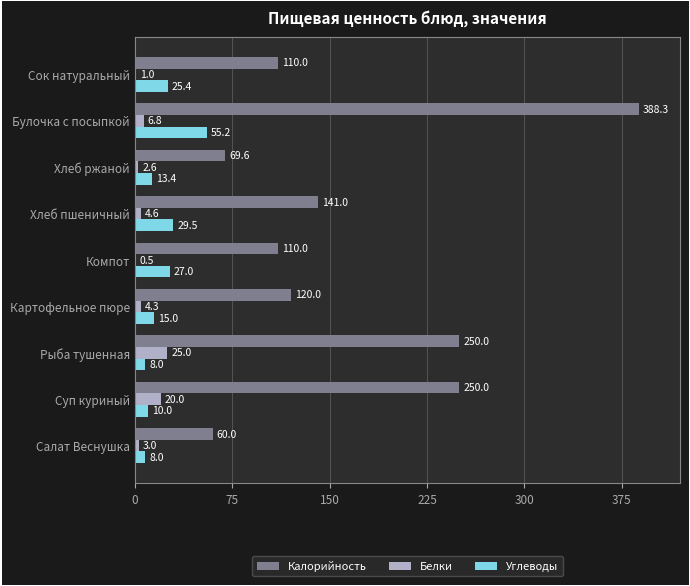

At which category is the sum across all series the highest?

Булочка с посыпкой